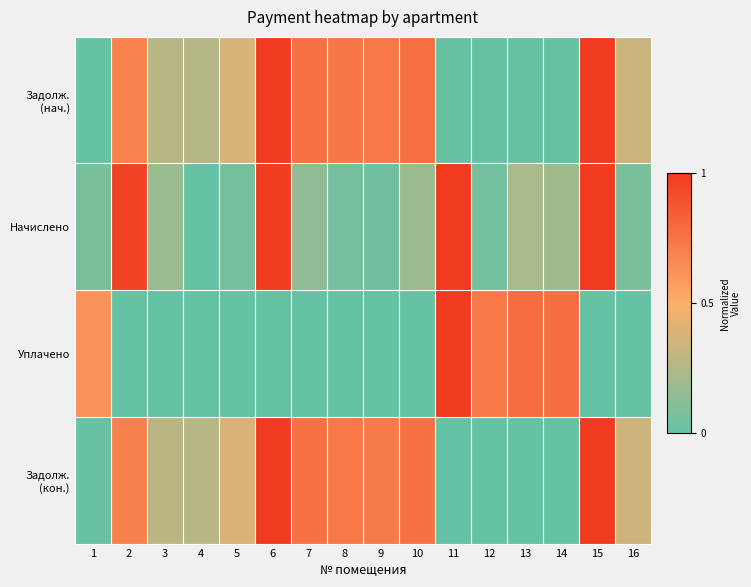

List the series in order of their peak value, lowest first.

Задолж. (нач.), Начислено, Уплачено, Задолж. (кон.)